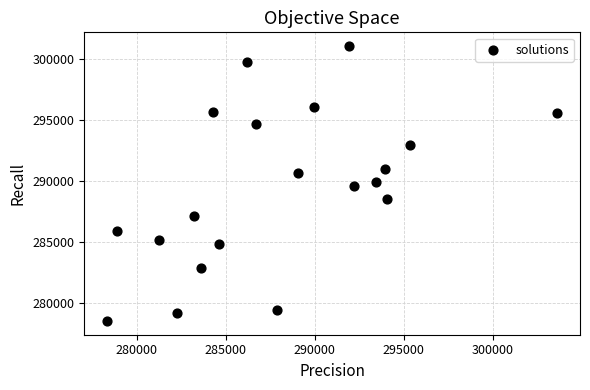

What is the range of X values (max minus min)?

25305.6